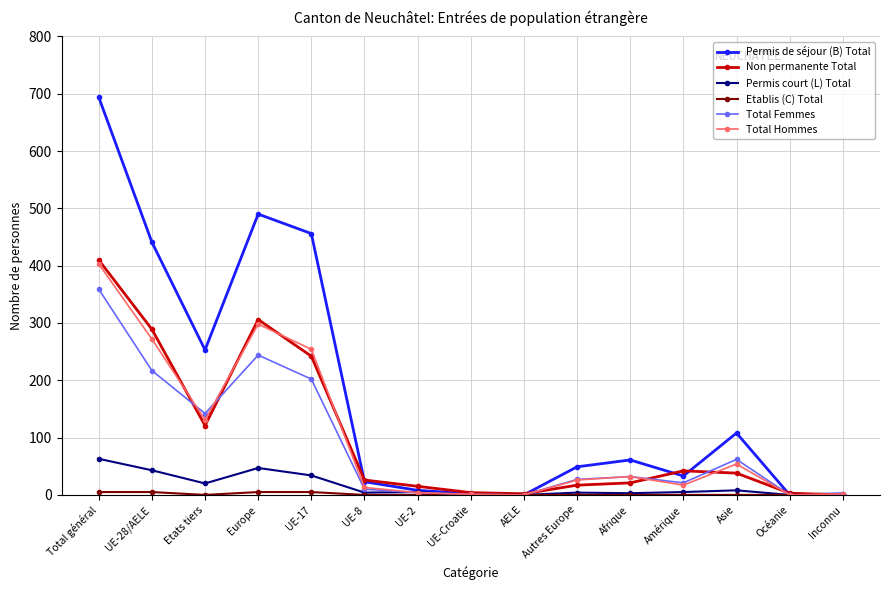

What is the spread (max minus min) of values at UE-28/AELE?

436